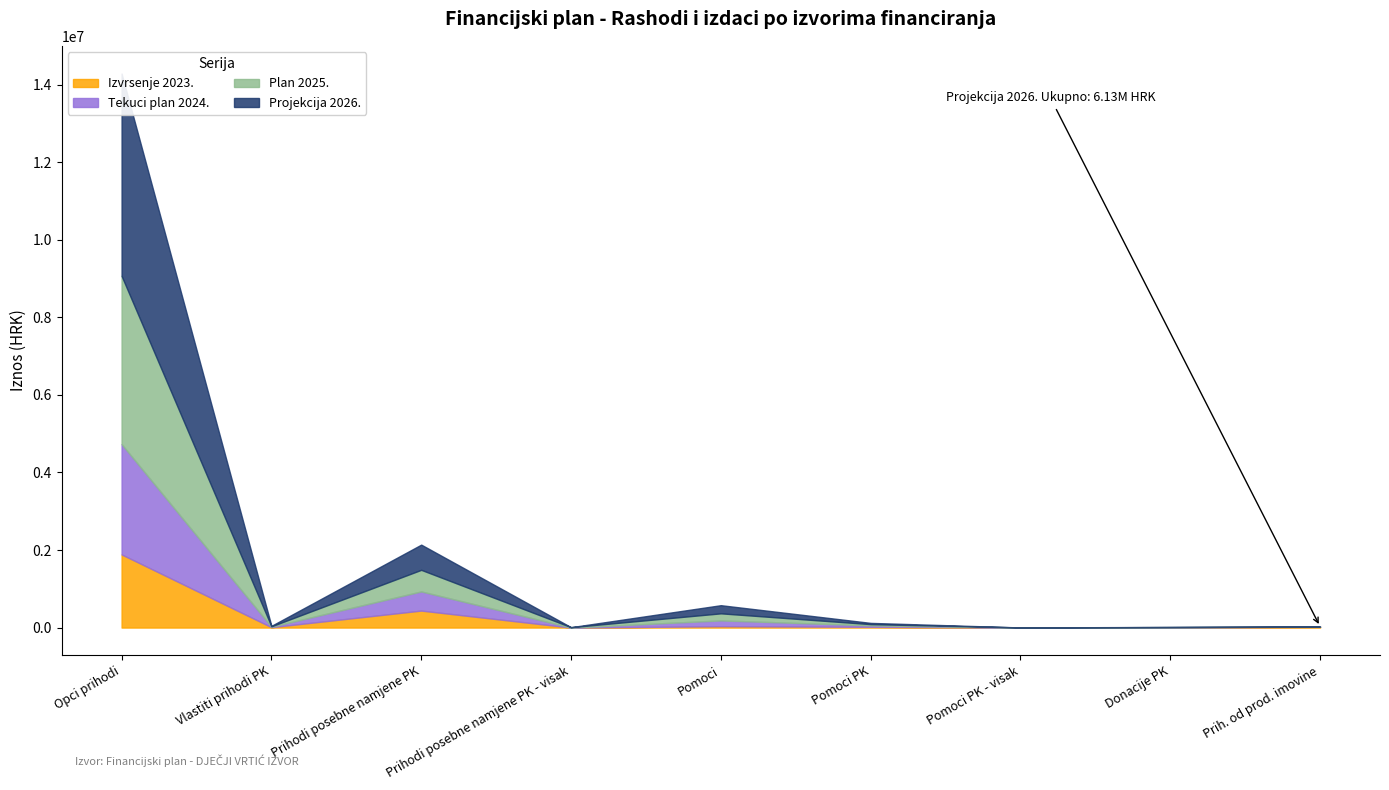

What is the highest value of the Plan 2025. series?

4340800.0